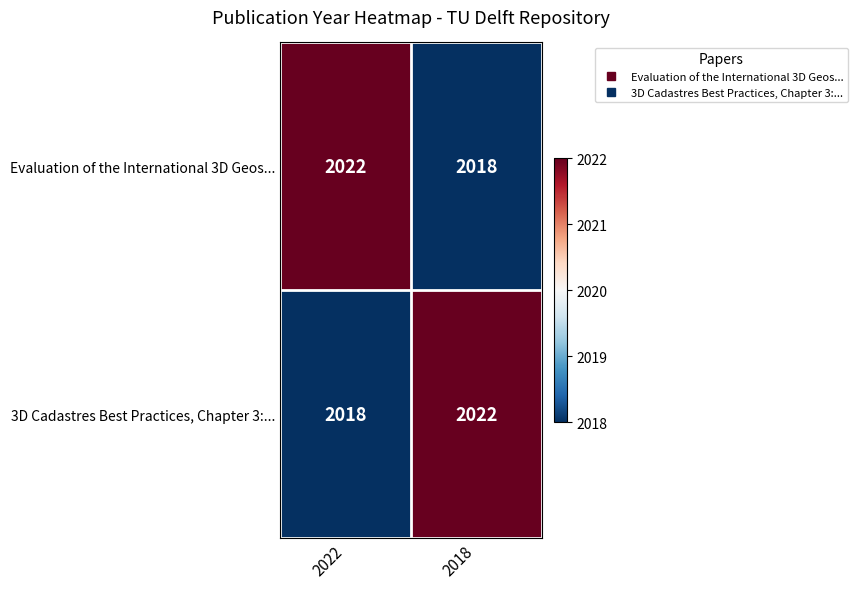

What is the total value across all series at 2018?

4040